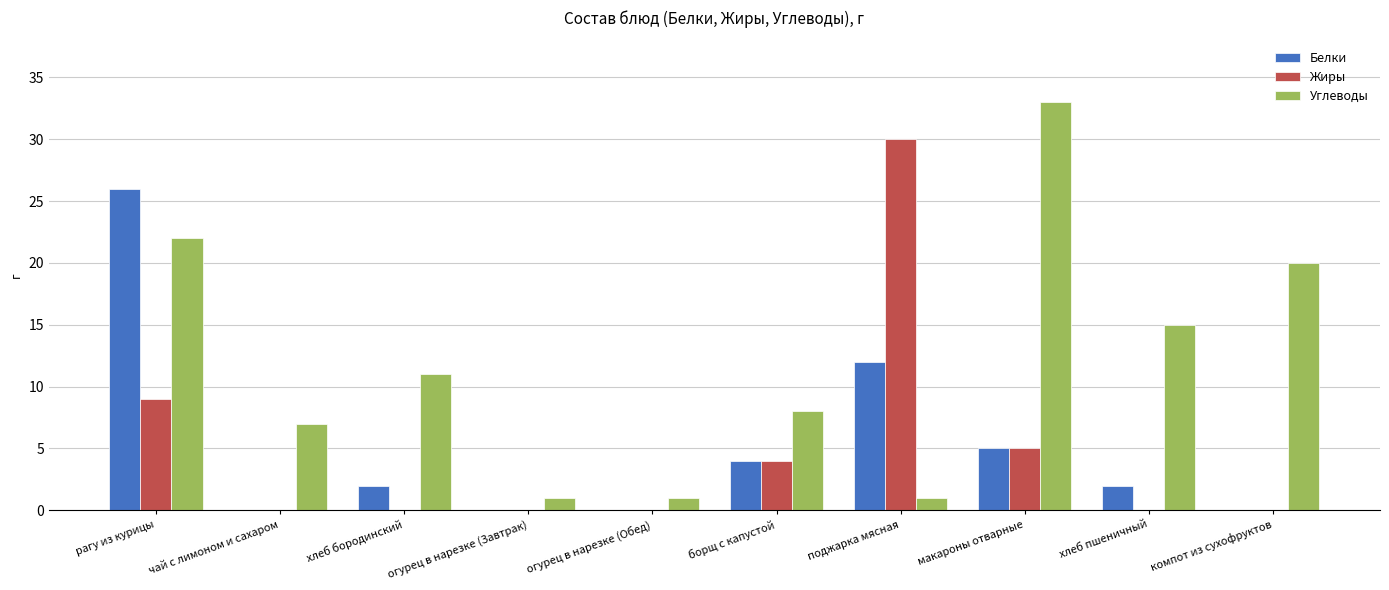

What is the spread (max minus min) of values at макароны отварные?

28